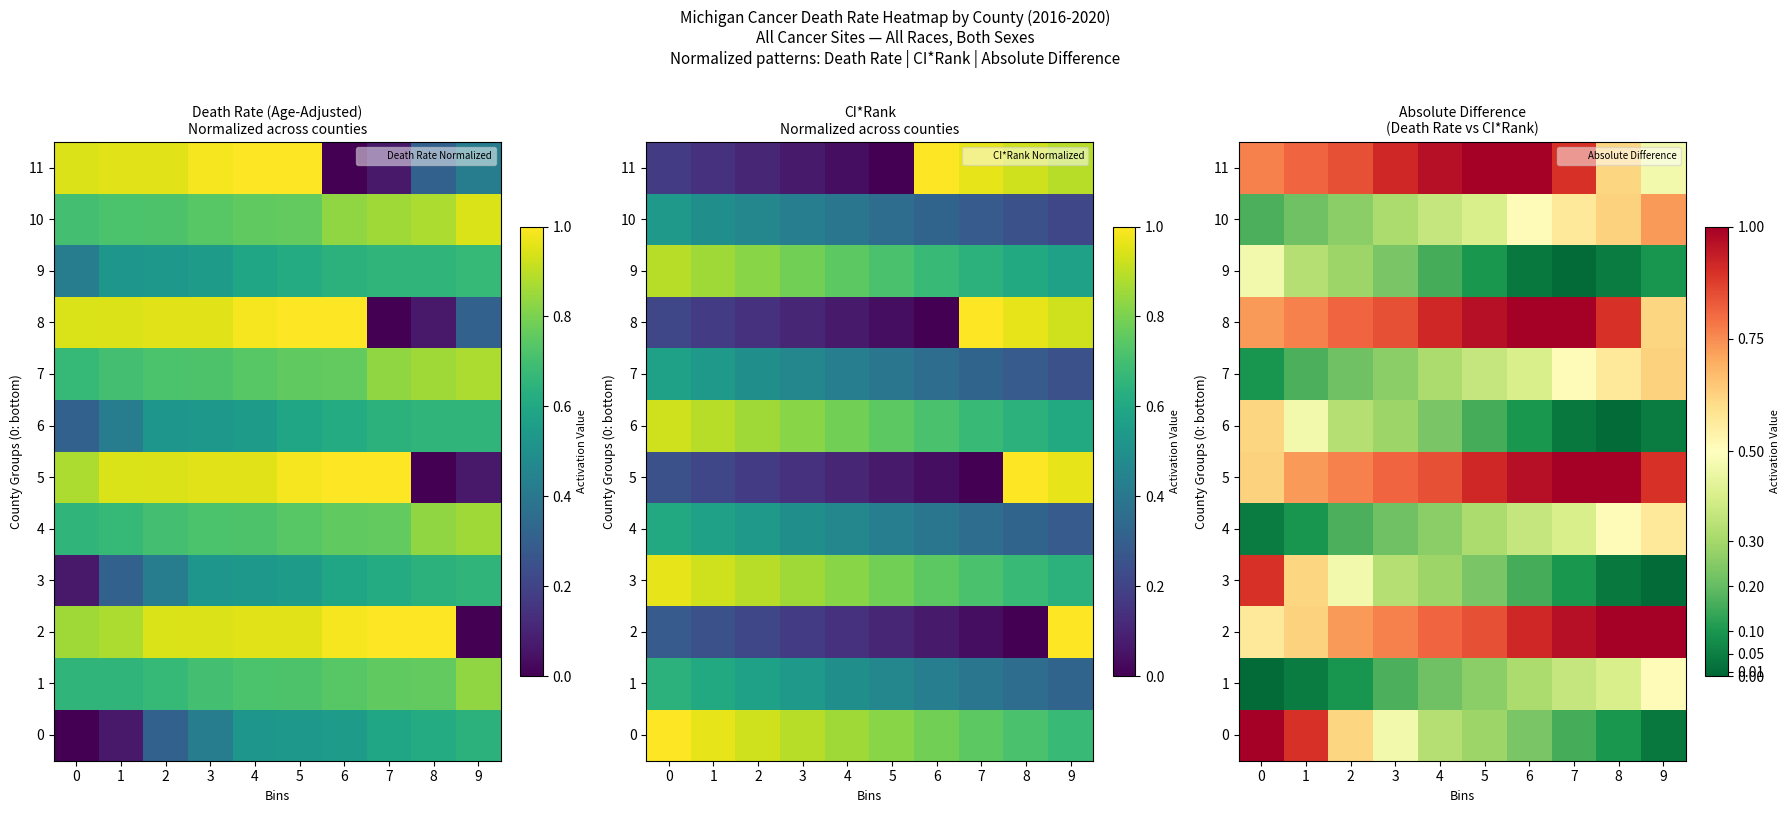

What is the sum of the 2 values at 8 and 5?

1.8